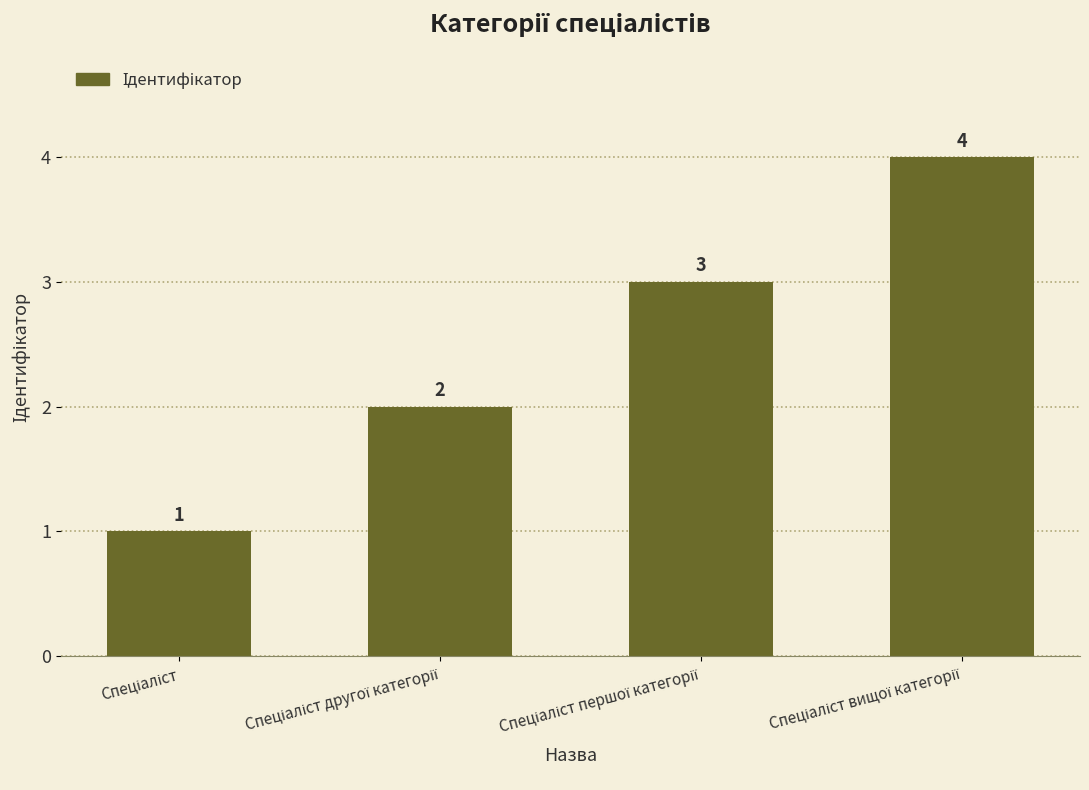

How many bars are there in total?

4